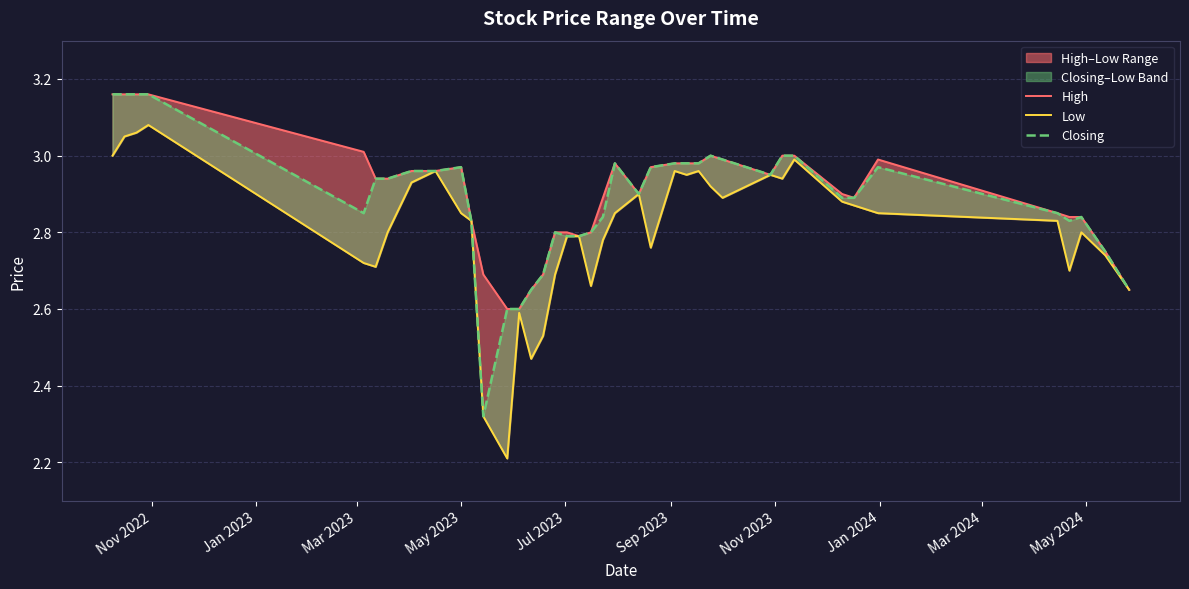

True or false: Closing and Low cross at least once.

False